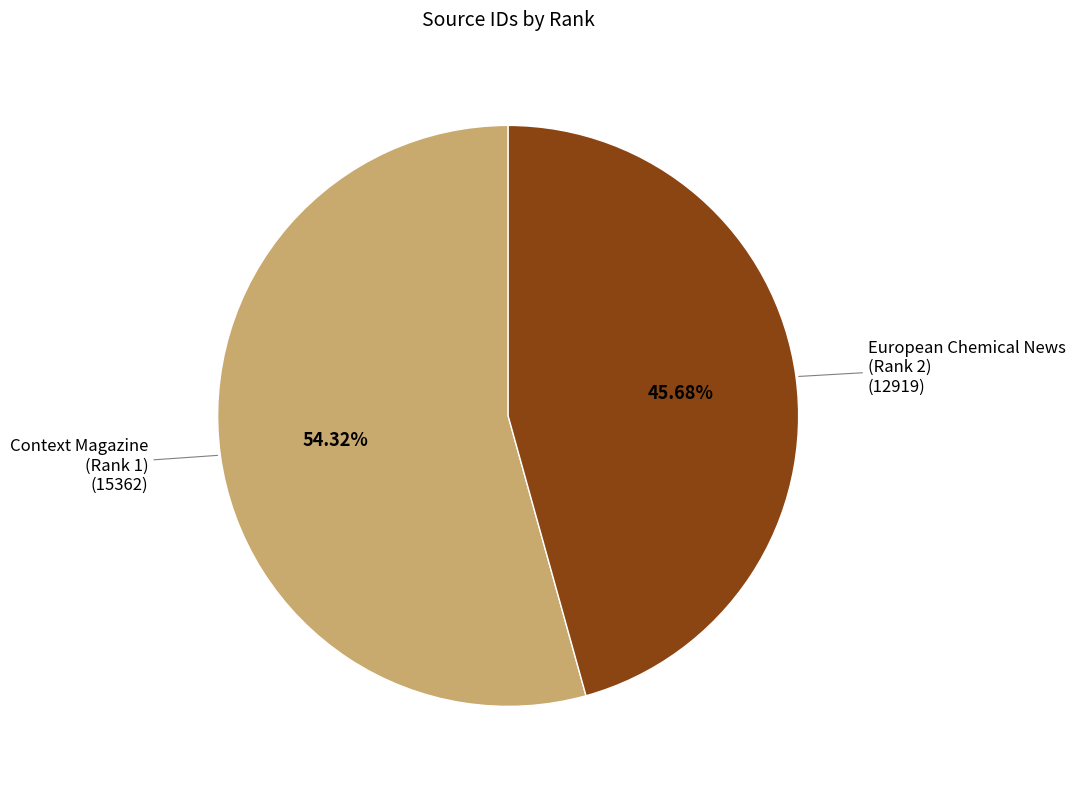

Is Context Magazine (Rank 1) the majority of the pie?

Yes